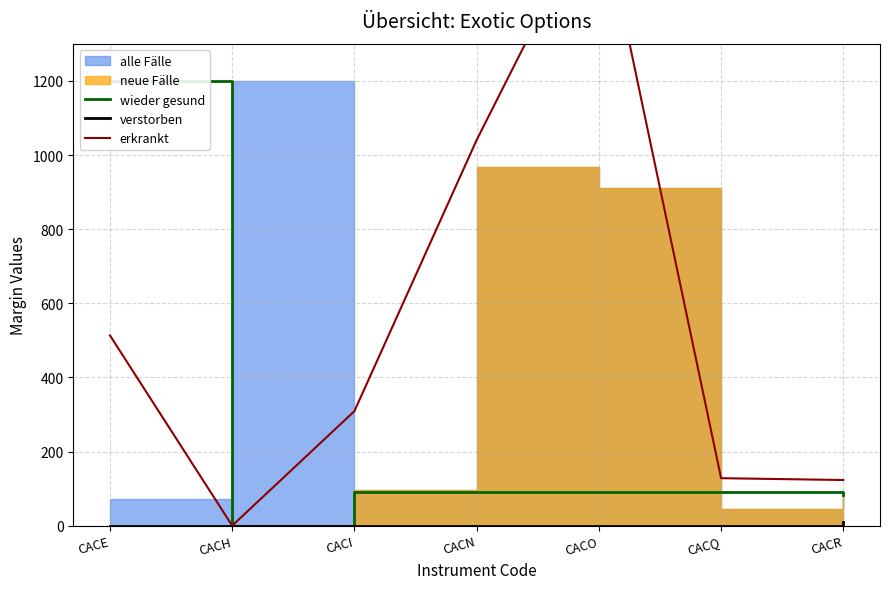

What is the sum of the wieder gesund values at CACH and CACE?

1200.0